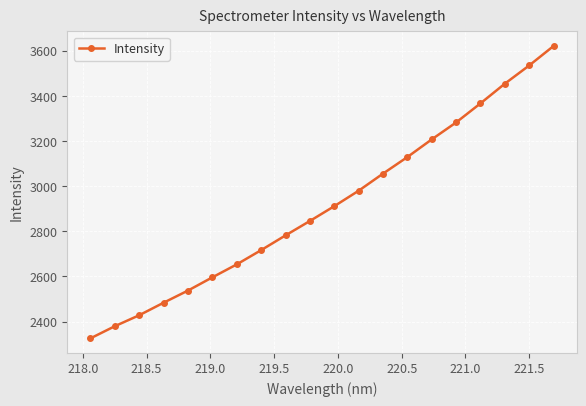

What is the average value?

2914.6